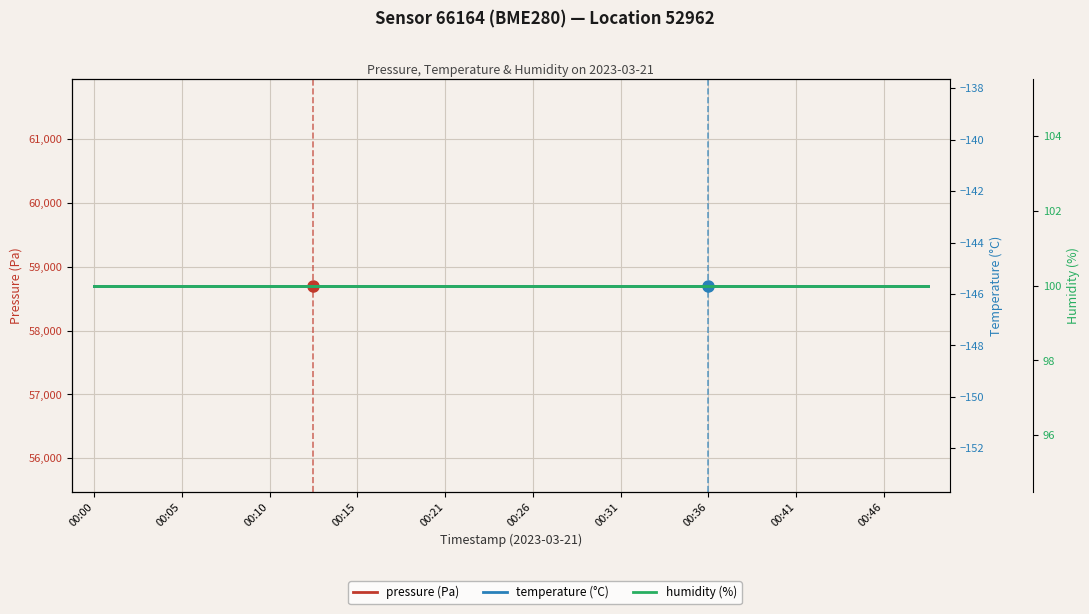

True or false: temperature (°C) and humidity (%) intersect in this chart.

False